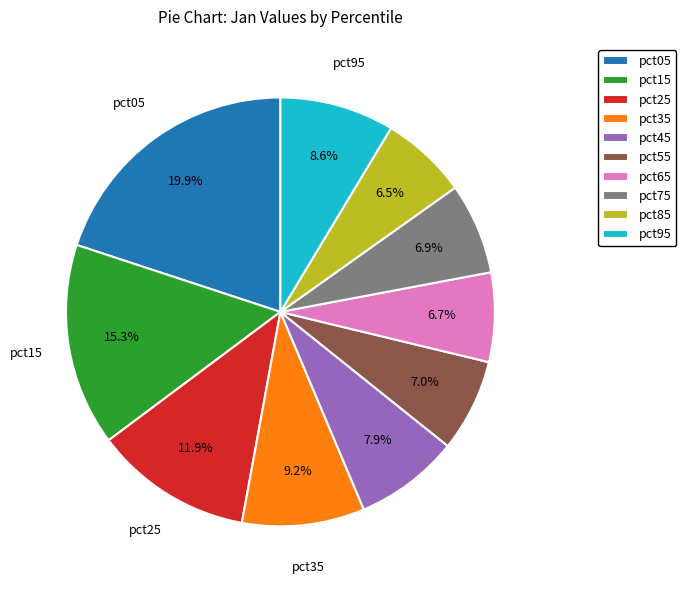

Approximately how many times larger is the value at pct95 compared to pct05?

0.4